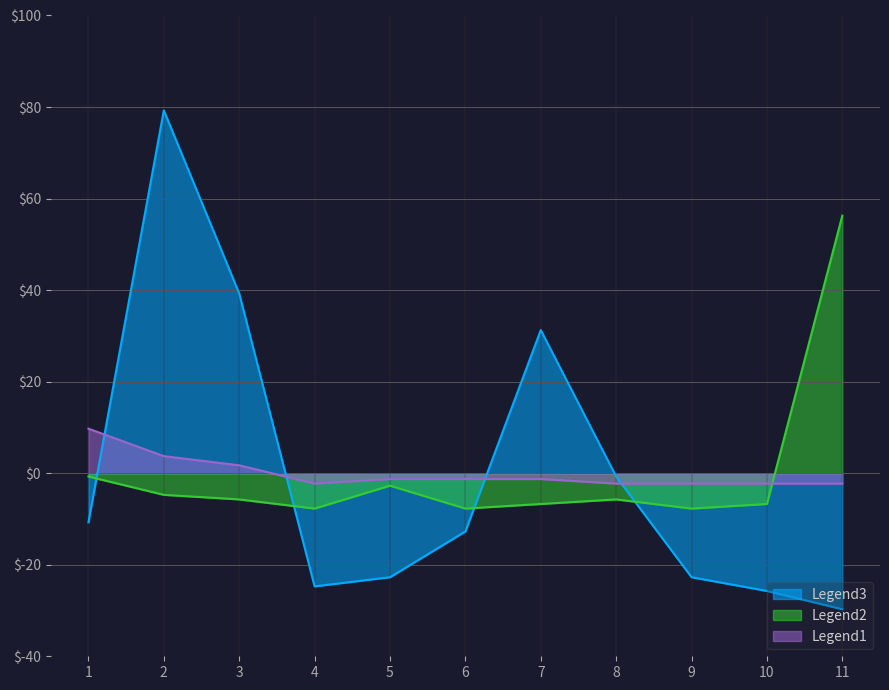

True or false: Total Docs. (3years) has a value of -24.7 at 4.

True